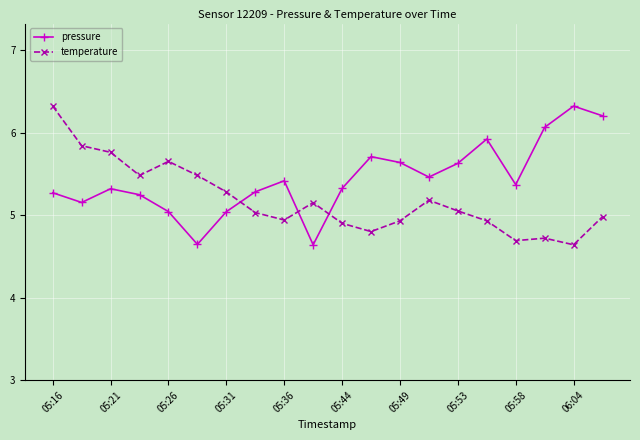

What is the maximum value shown in the chart?

6.3